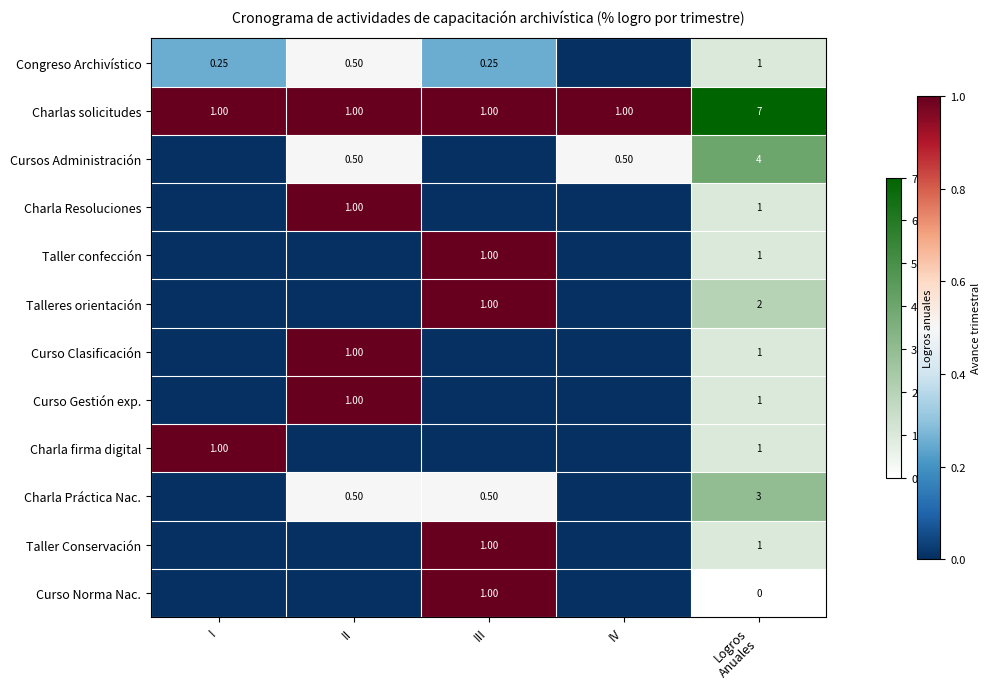

True or false: Charlas solicitudes has a value of 1.4 at IV.

False